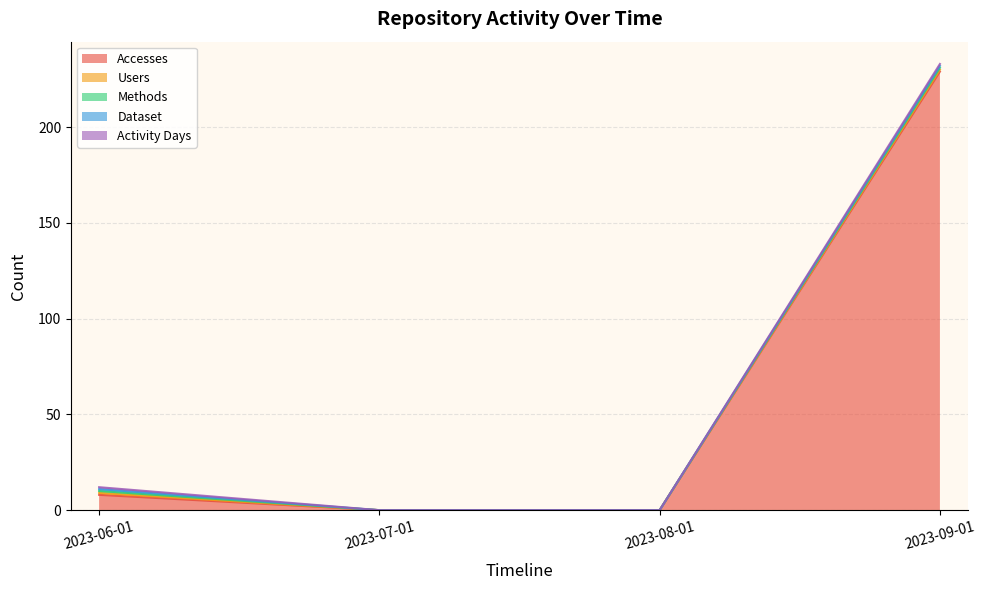

At which label does Activity Days reach its peak?

2023-06-01